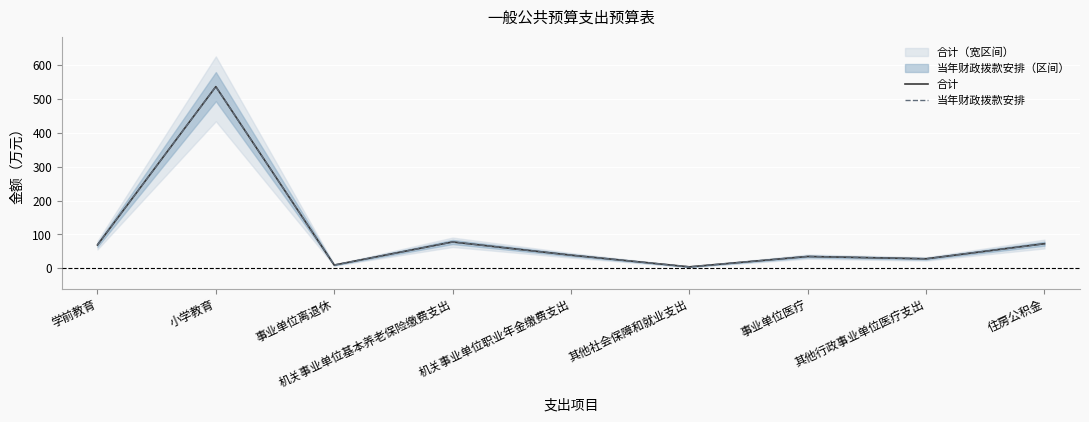

What are all the series names shown in the legend?

合计, 当年财政拨款安排